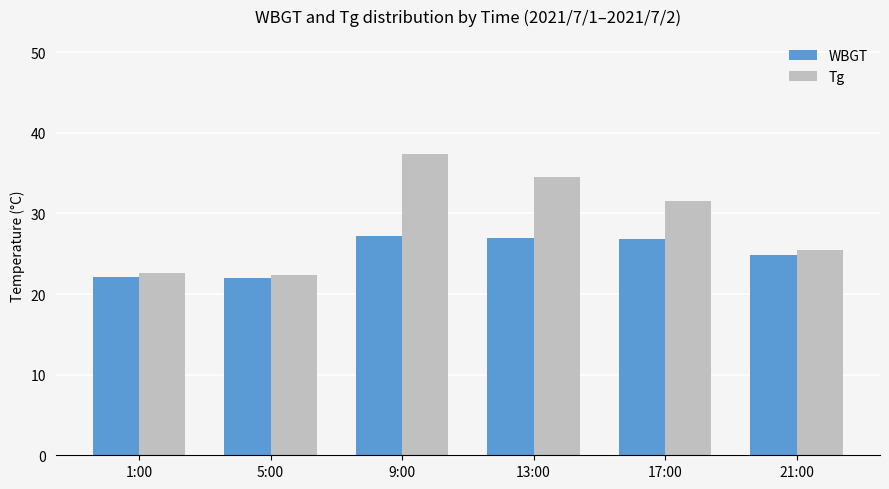

At which category is the sum across all series the highest?

9:00